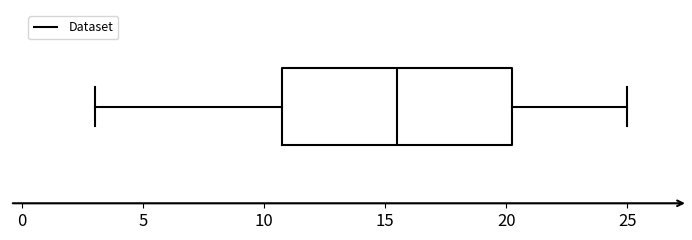

Read this box plot against the x-axis: the position of the median line, the range covered by the box, and the ends of both whiskers. The values are not printed on the chart, so give them approximately, as read against the axis.

median 15.5, box 11.0 to 20.5, whiskers 3.0 to 25.0